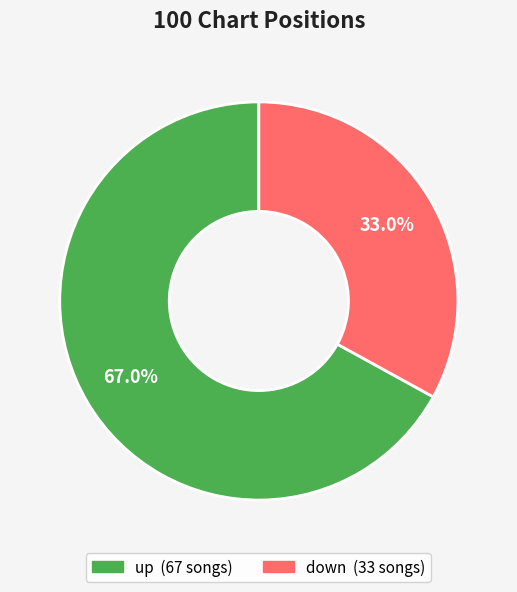

Is there any slice that represents more than half of the pie?

Yes